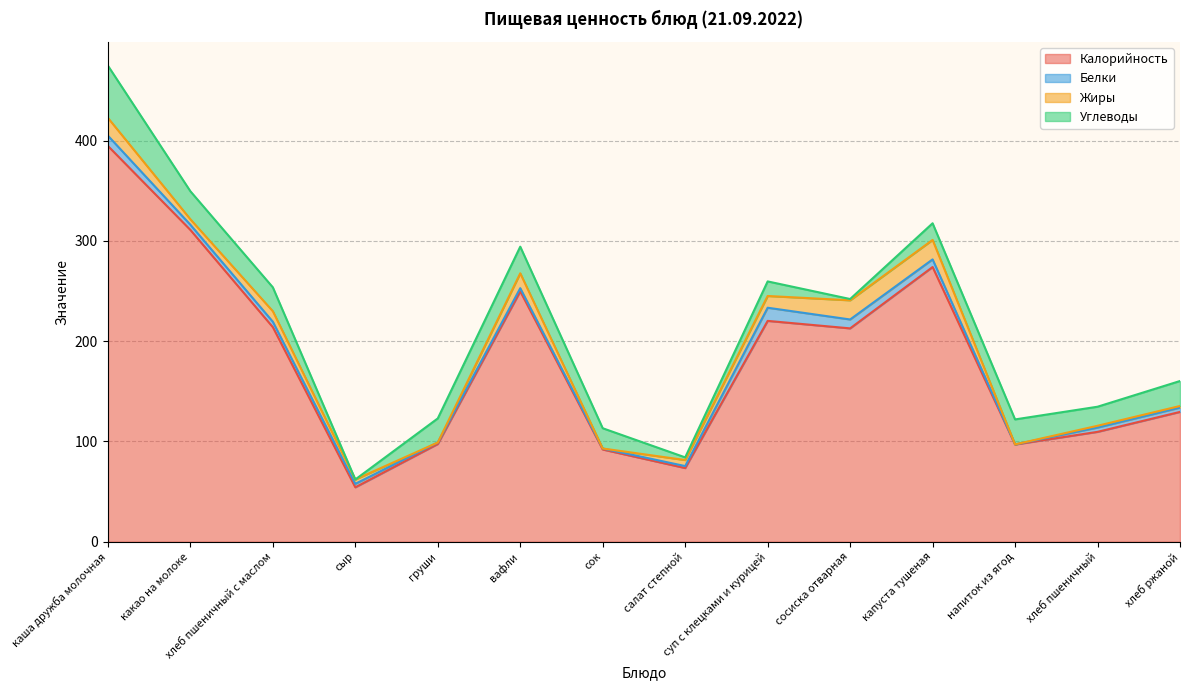

At сыр, list the series in order from smallest to largest.

Углеводы, Белки, Жиры, Калорийность